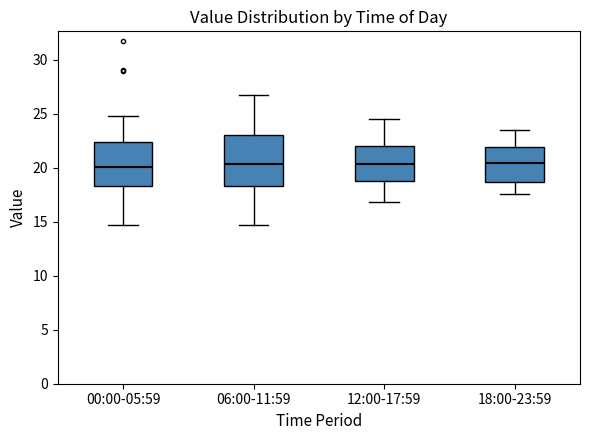

Where does the median line of the box for 06:00-11:59 sit on the y-axis? The values are not printed on the chart, so give them approximately, as read against the axis.

20.5